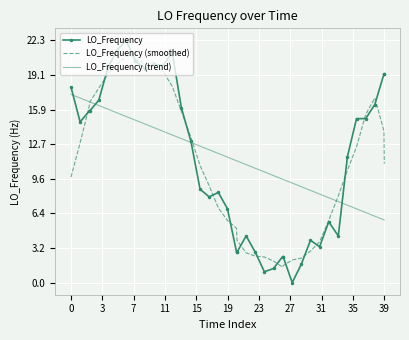

What is the average value of the LO_Frequency (smoothed) series?

11.0